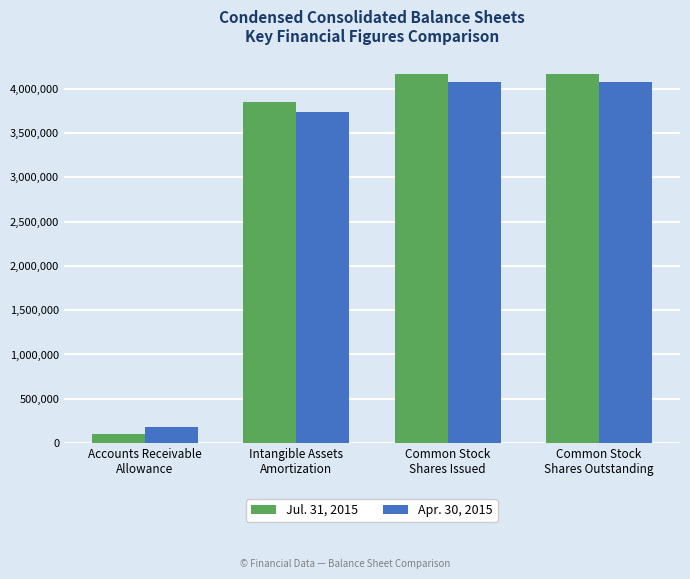

Are the bars horizontal?

No